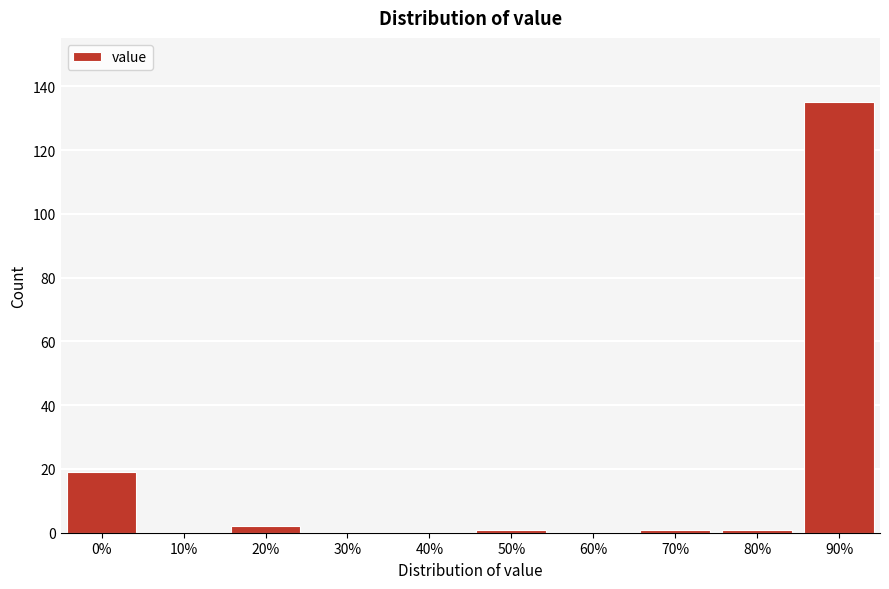

Reading right to left, transcribe all the data shown in this chart.

90%=135	80%=1	70%=1	60%=0	50%=1	40%=0	30%=0	20%=2	10%=0	0%=19